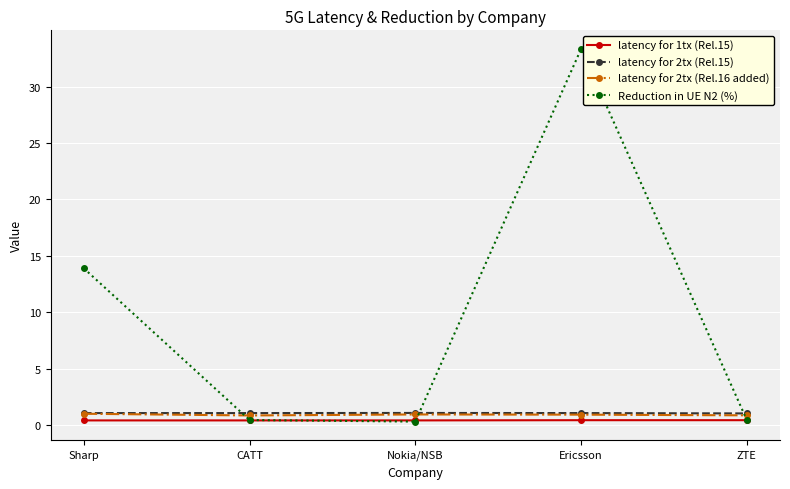

What is the label of the 1st point from the left?

Sharp